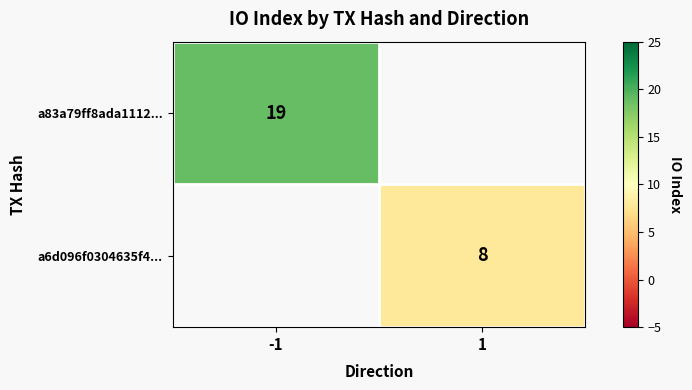

Which has a higher value, 1 or -1?

-1